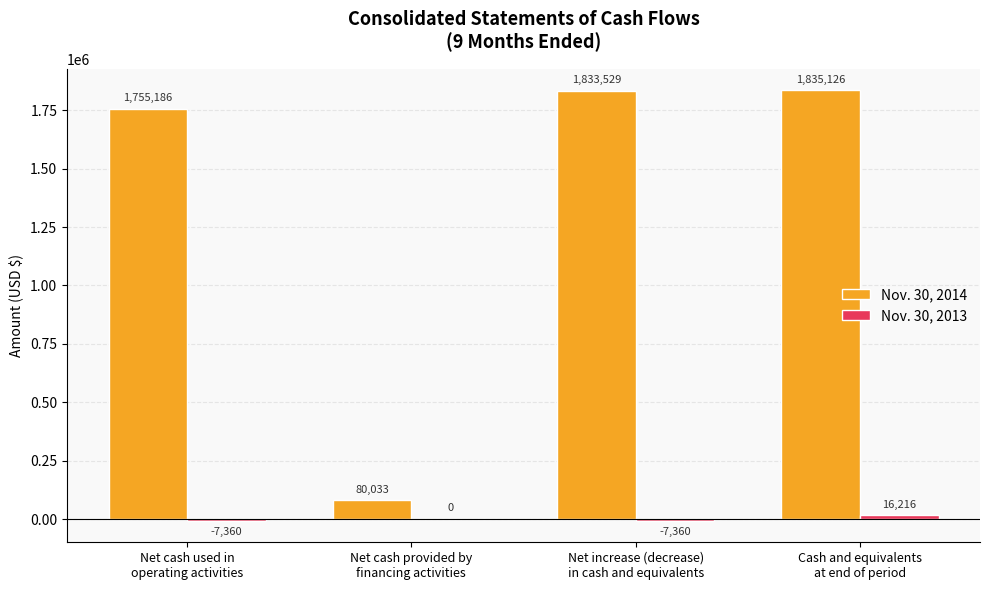

What is the maximum value shown in the chart?

1835126